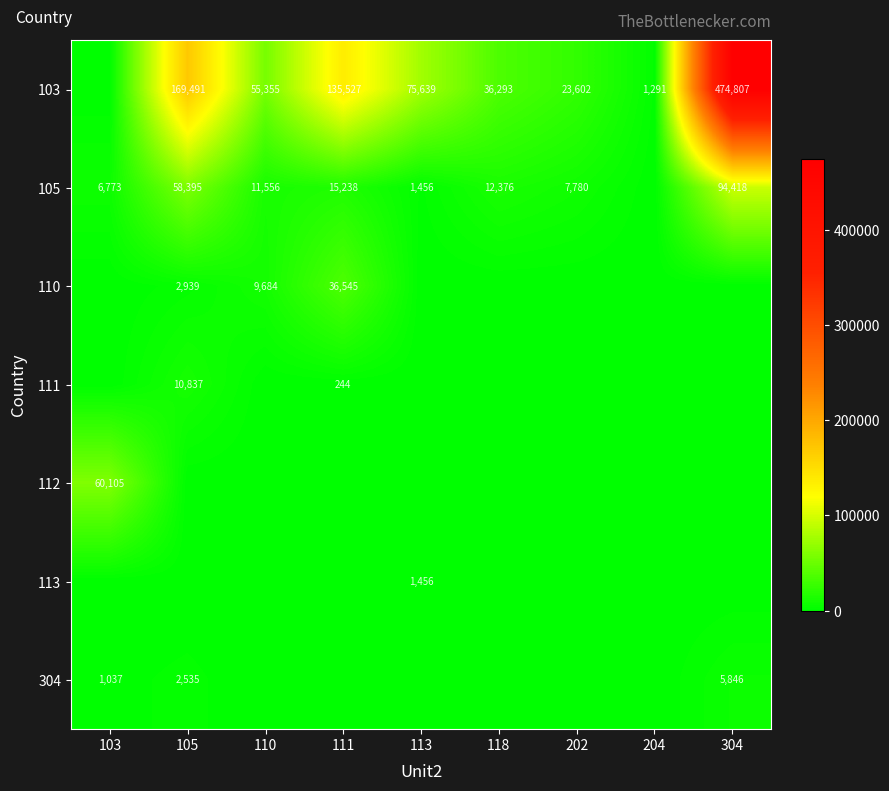

Is it true that 103 equals 253770 at 105?

False